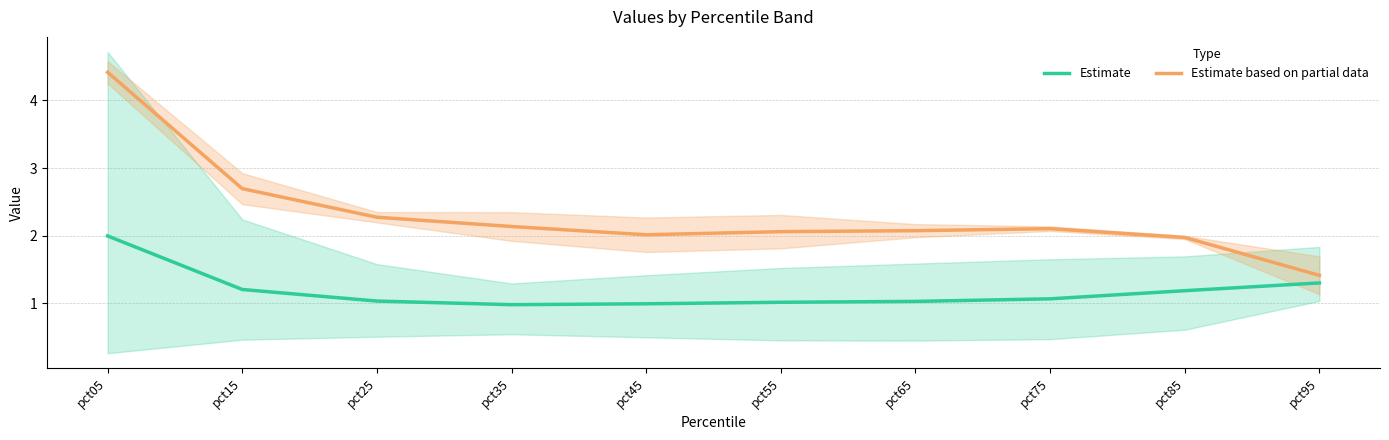

At which label is Estimate closest to 1?

pct45